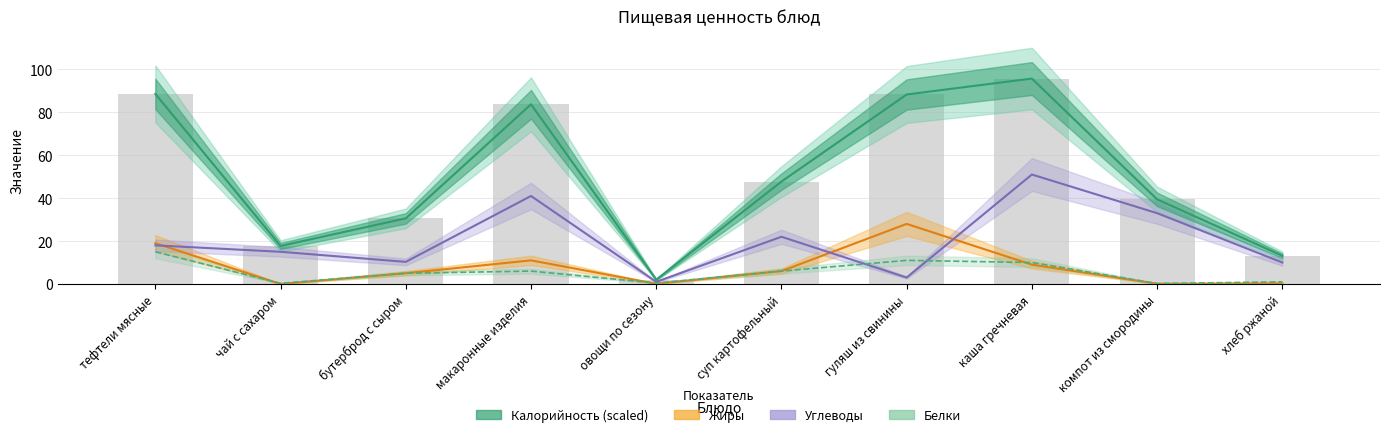

Which series has the largest total across all categories?

Калорийность (scaled)